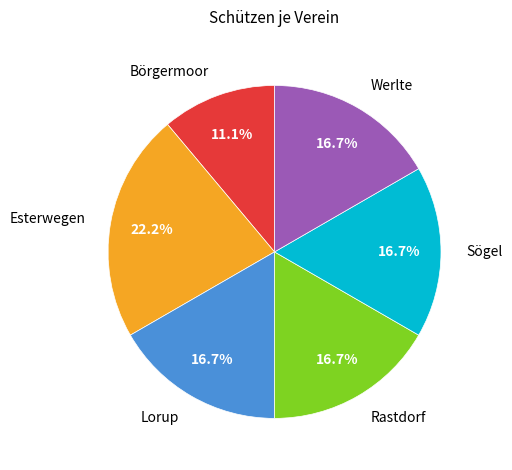

Is it true that Börgermoor is 1% of the pie?

False